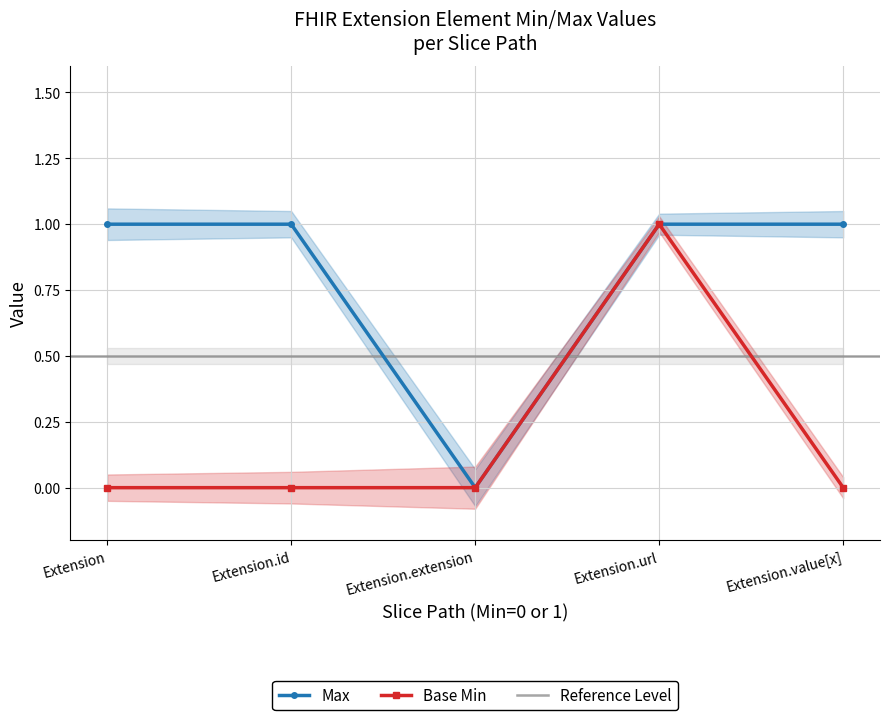

True or false: Base Min and Max intersect in this chart.

False